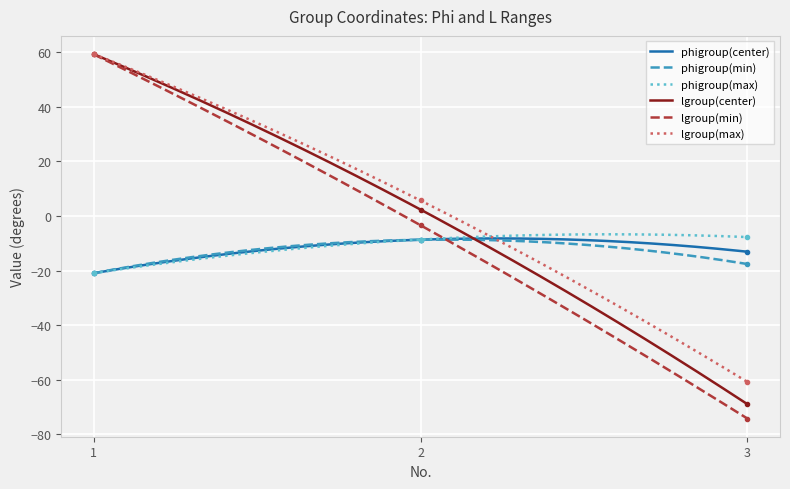

At which category does the chart reach its minimum across all series?

3